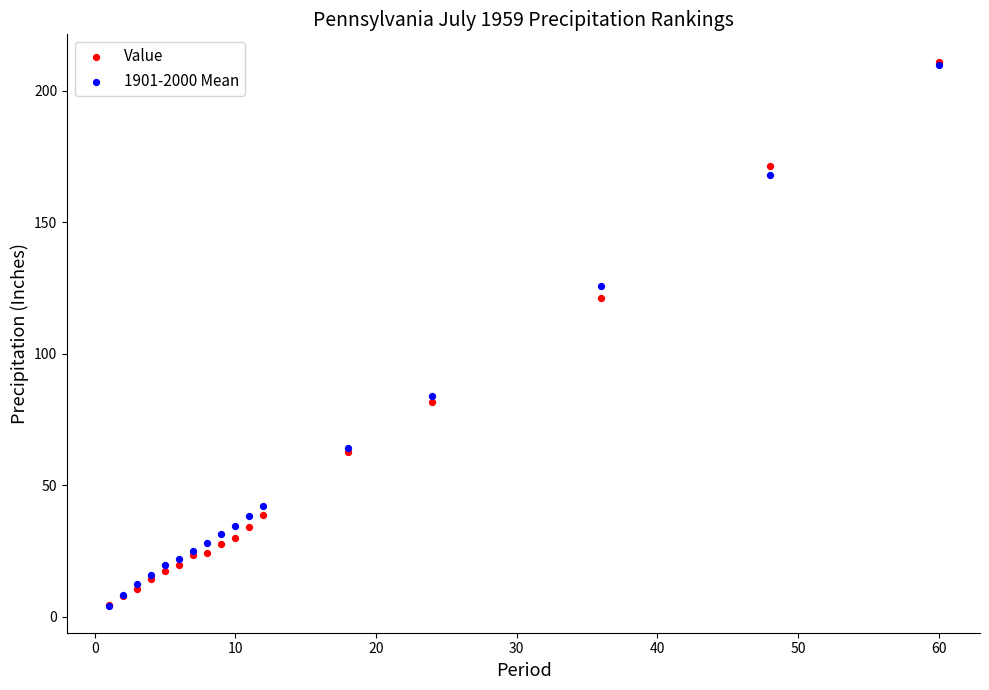

Which series has the widest spread of Y values?

Value